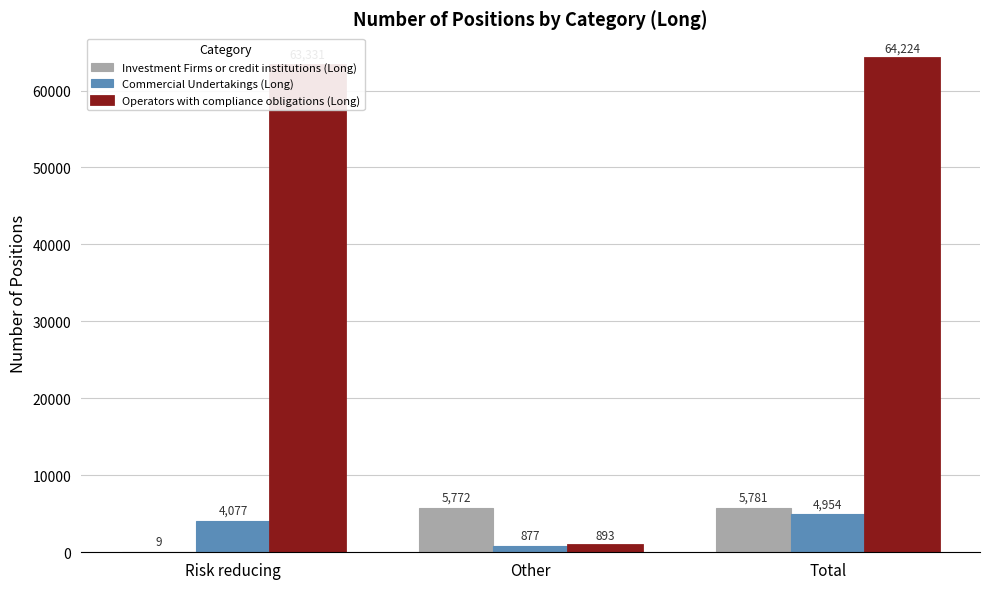

At which category does the chart reach its peak across all series?

Total